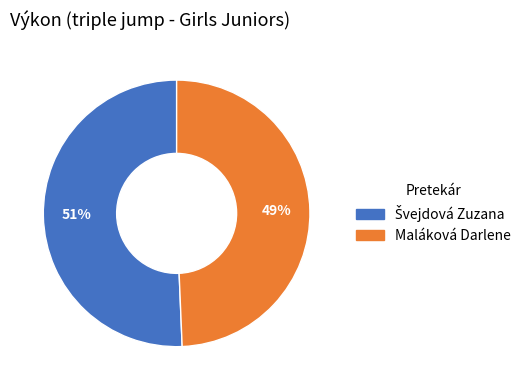

What is the smallest slice in the pie chart?

Maláková Darlene